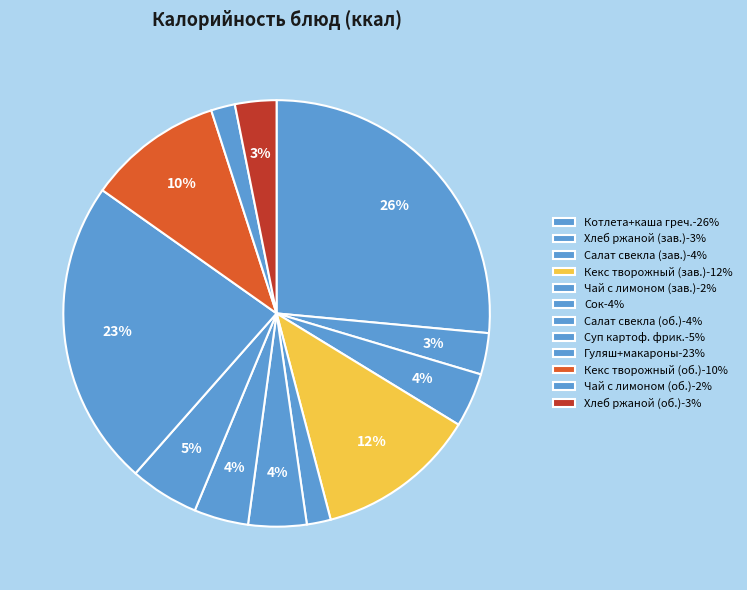

How many segments does this pie chart have?

12